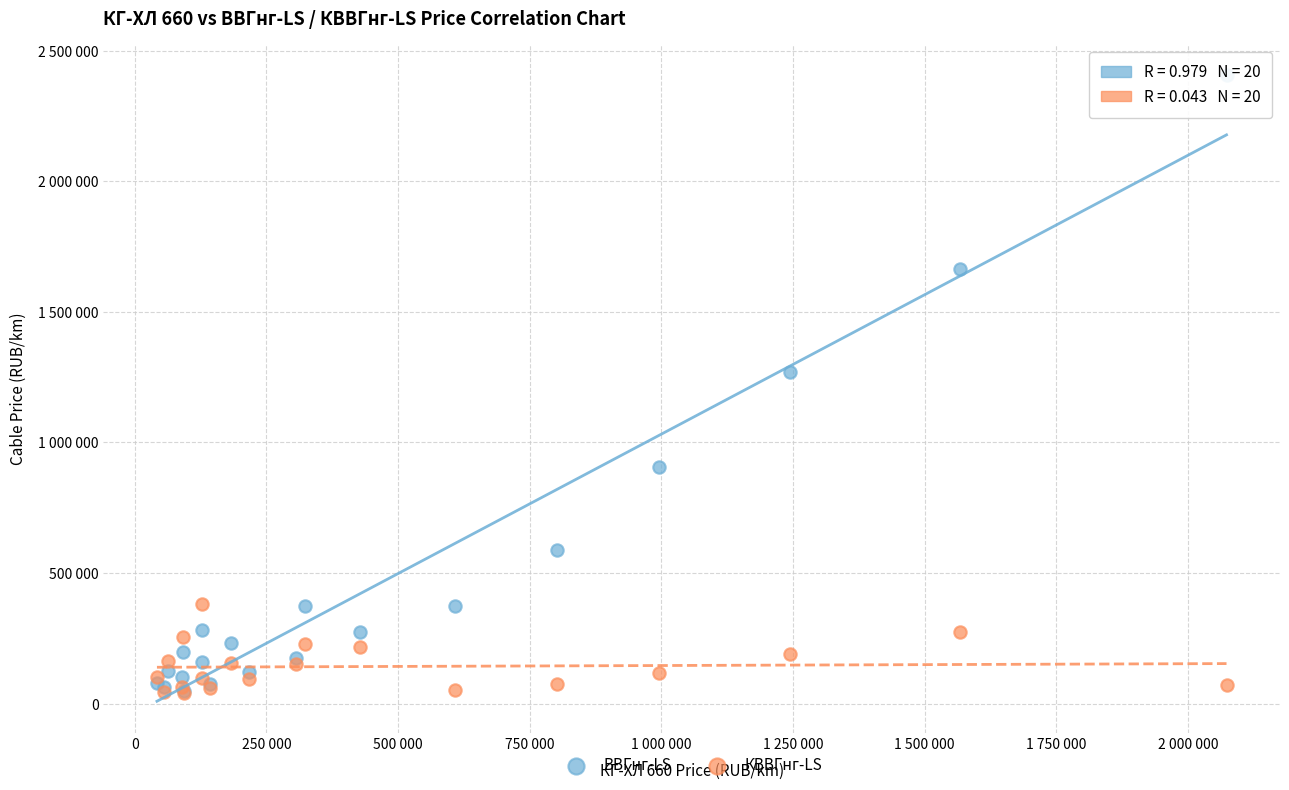

What are all the series names shown in the legend?

ВВГнг-LS, КВВГнг-LS